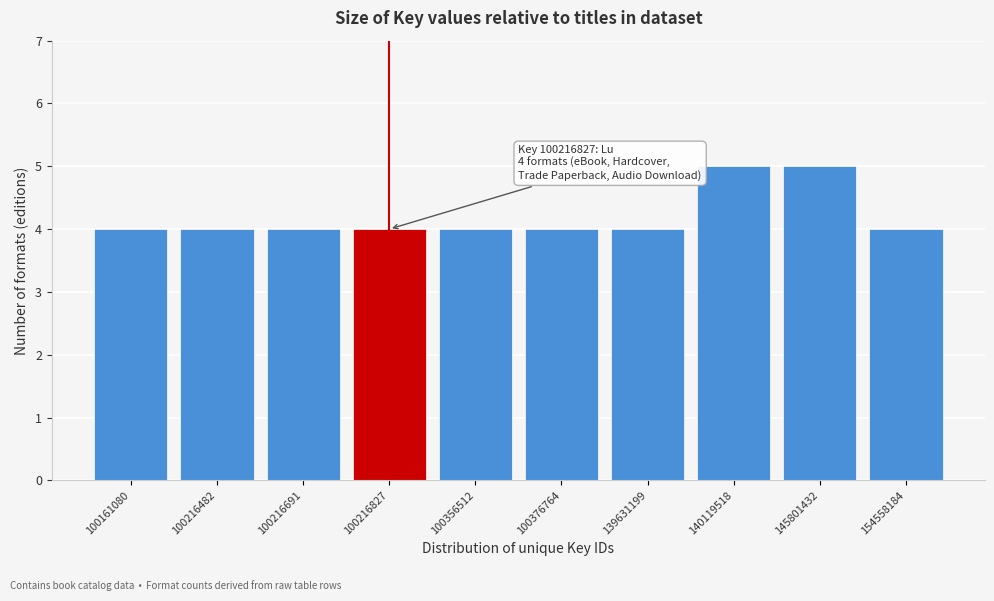

Reading left to right, what are all the values shown in this chart?

100161080=4	100216482=4	100216691=4	100216827=4	100356512=4	100376764=4	139631199=4	140119518=5	145801432=5	154558184=4